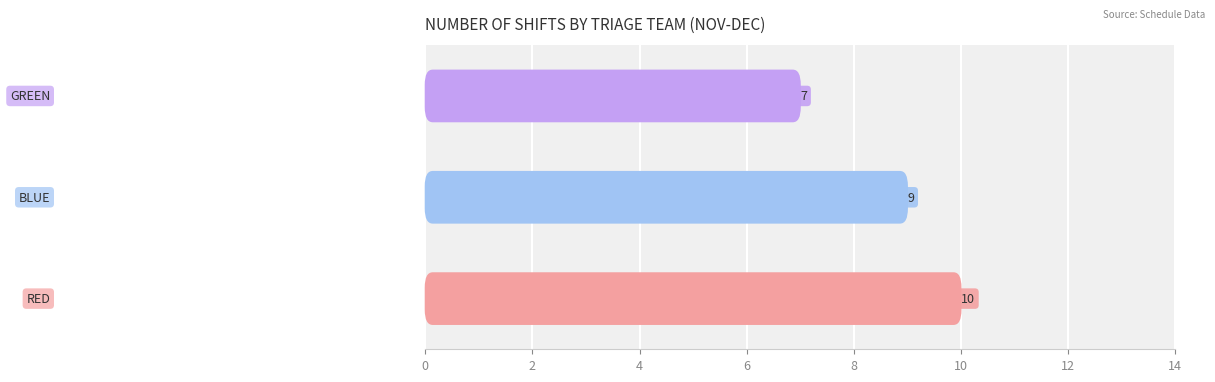

True or false: the data shows 15 at 2.

False